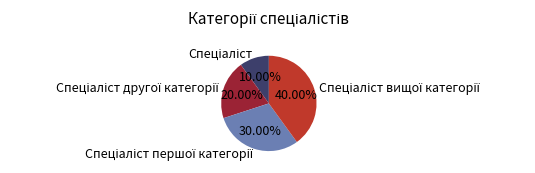

Is there a majority slice in this chart?

No